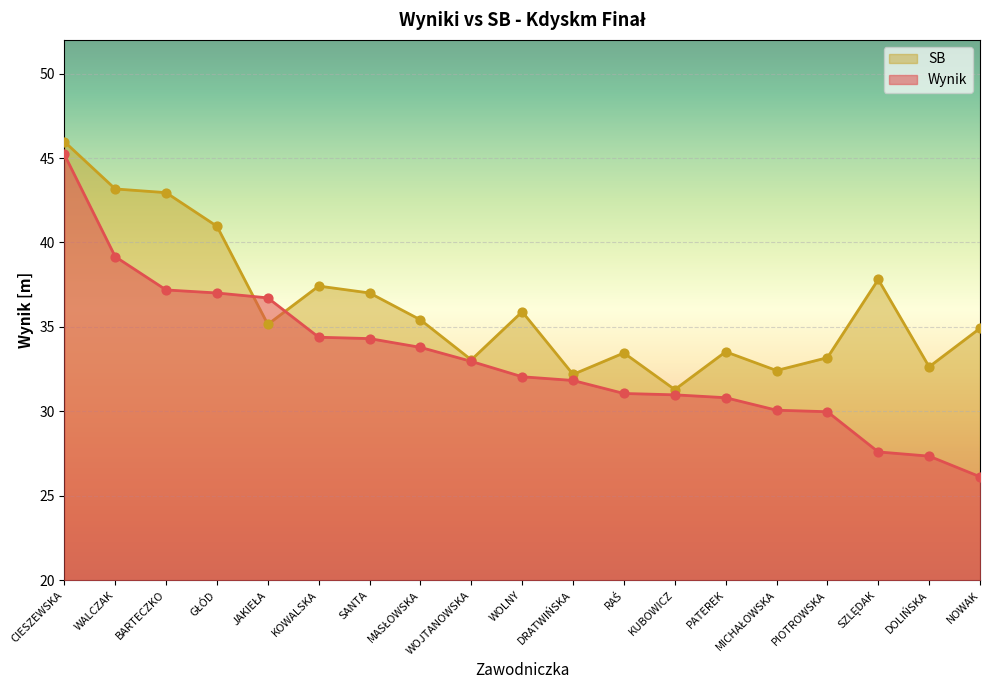

At which category is the sum across all series the highest?

CIESZEWSKA